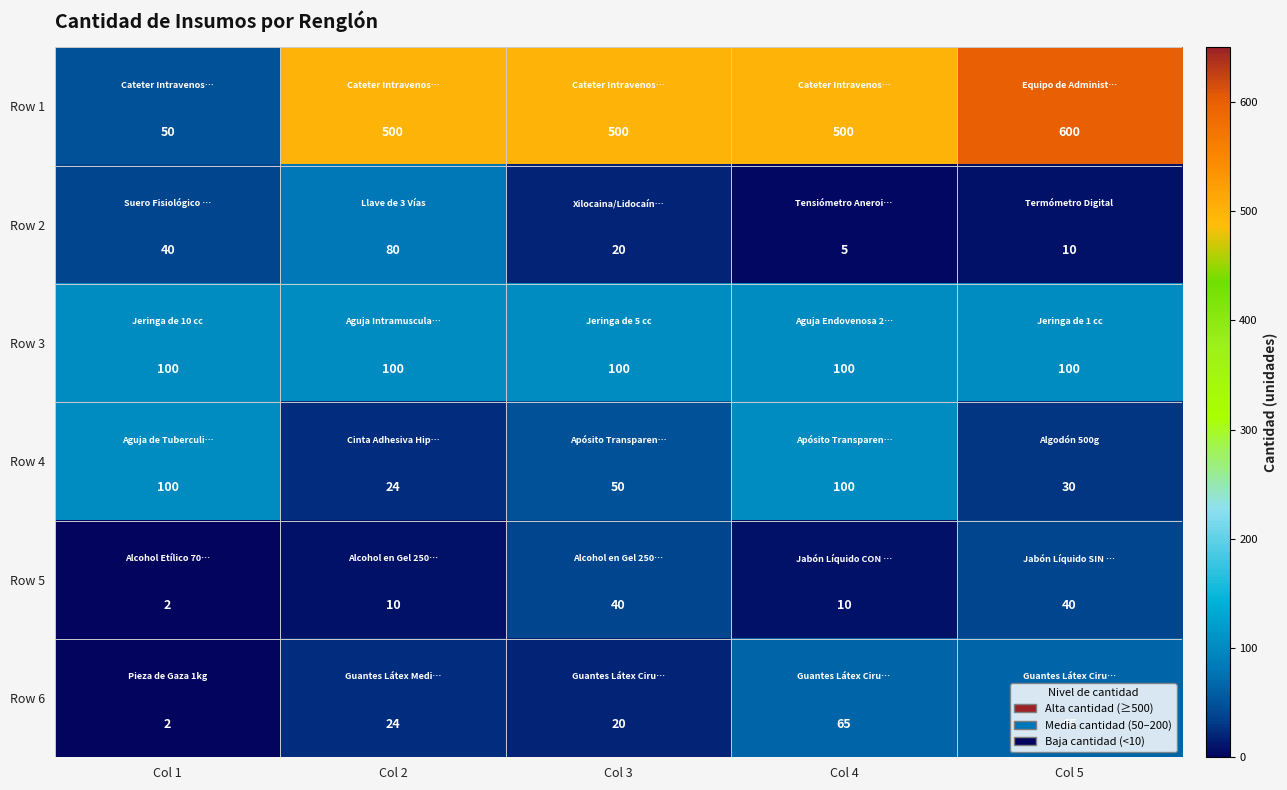

Which label corresponds to the largest value in the chart?

Col 5